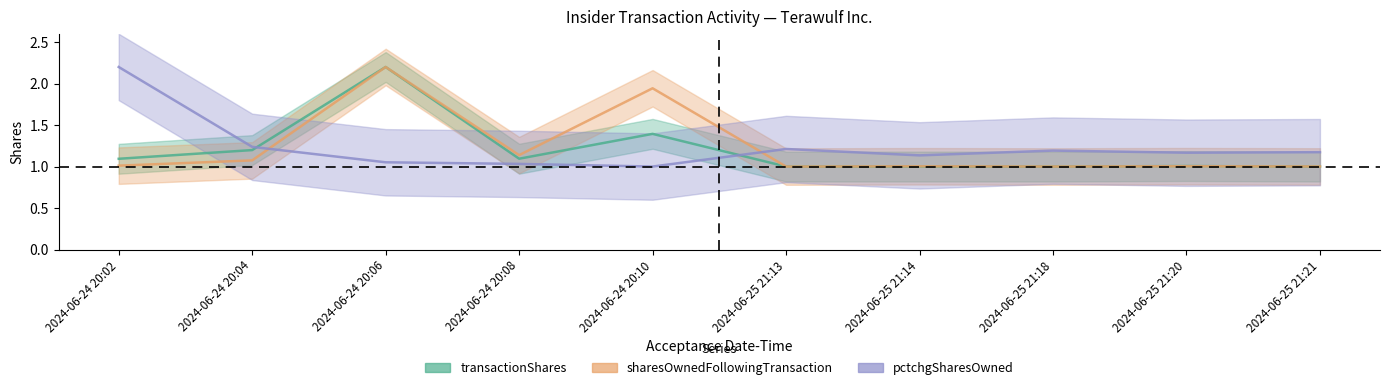

What are all the series names shown in the legend?

transactionShares, sharesOwnedFollowingTransaction, pctchgSharesOwned